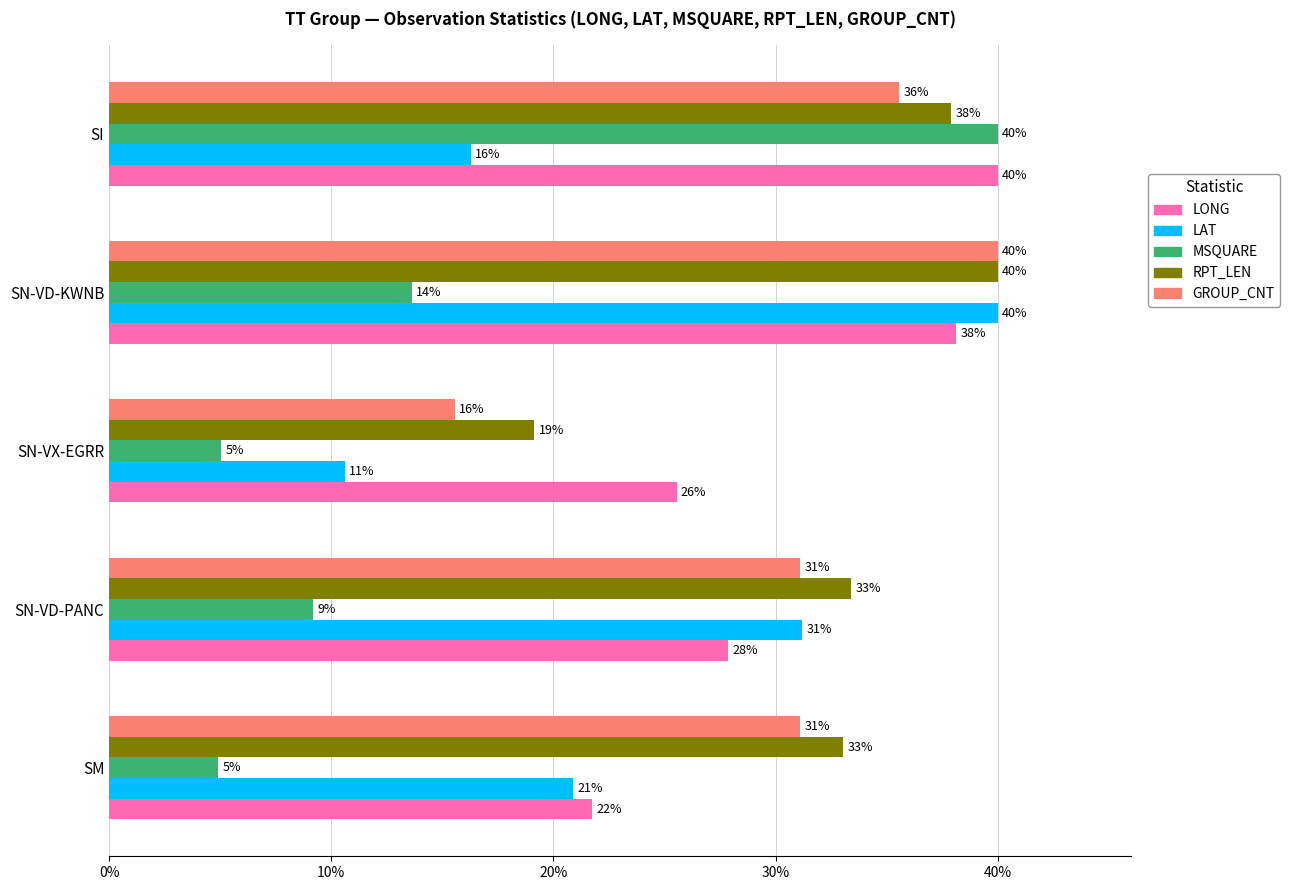

What are all the series names shown in the legend?

LONG, LAT, MSQUARE, RPT_LEN, GROUP_CNT